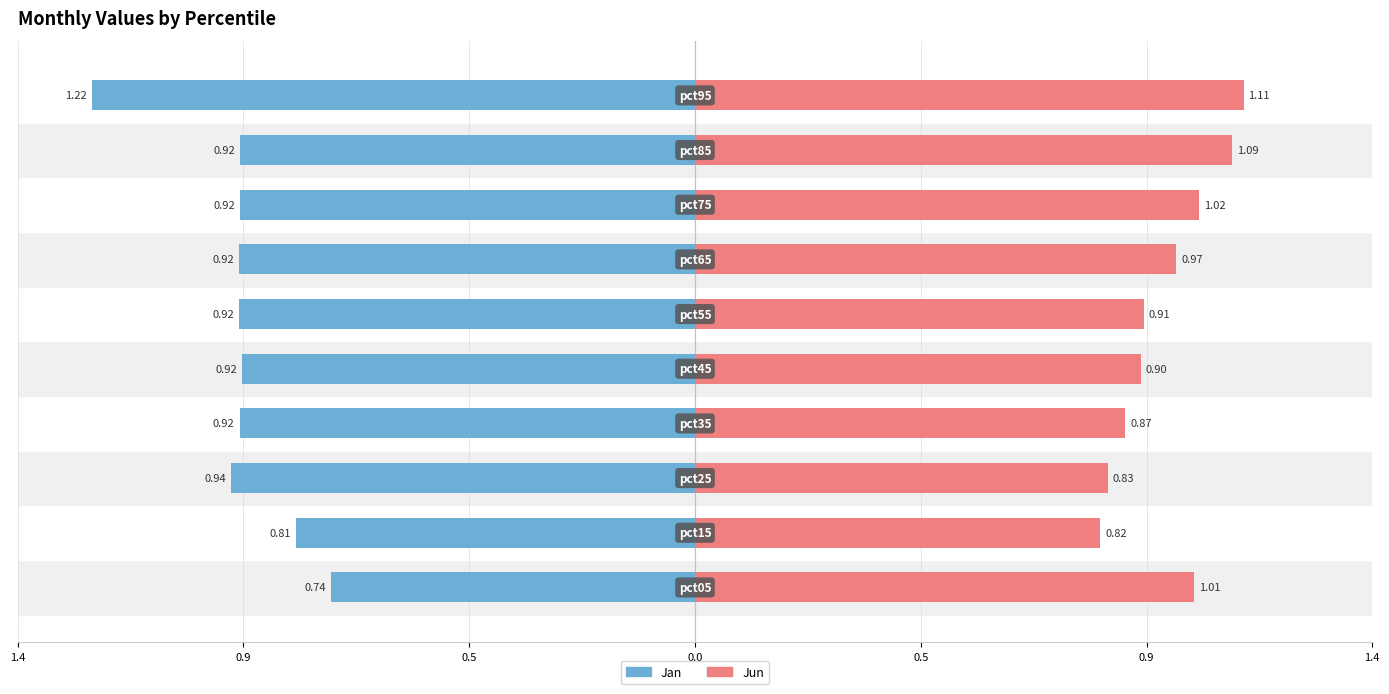

Between 1.4 and 1.4, which is larger?

1.4